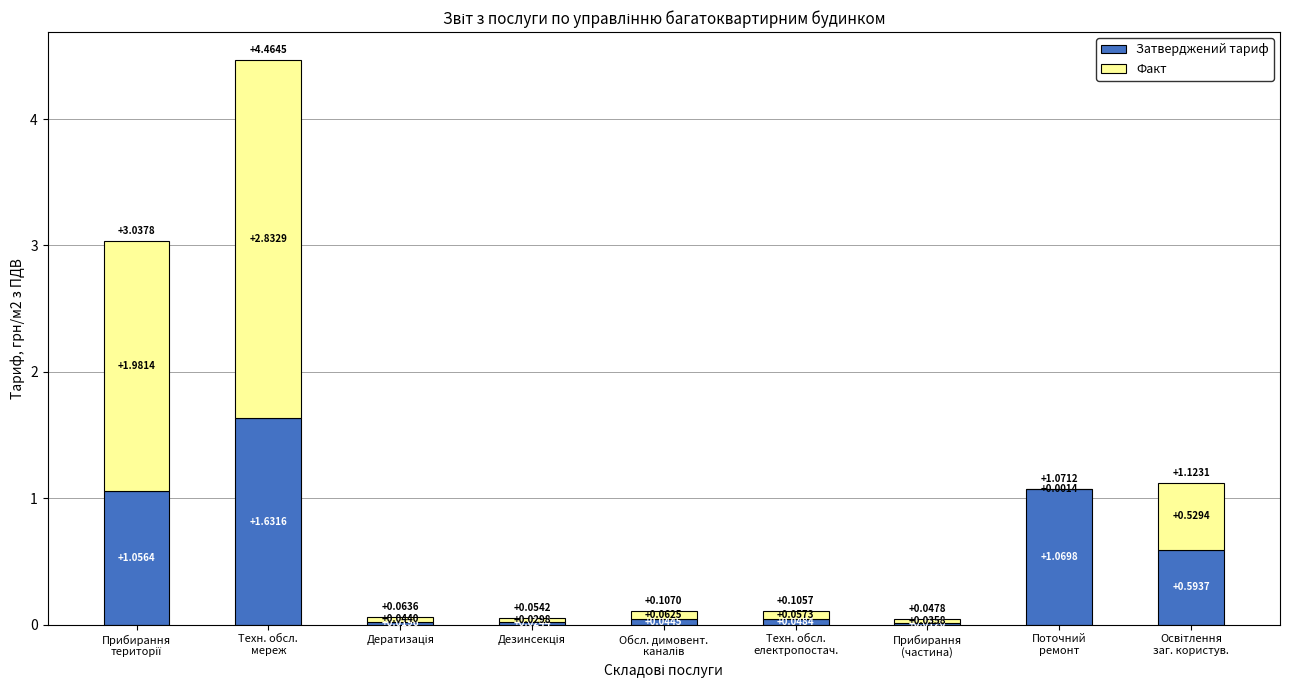

Count the number of categories in the chart.

9